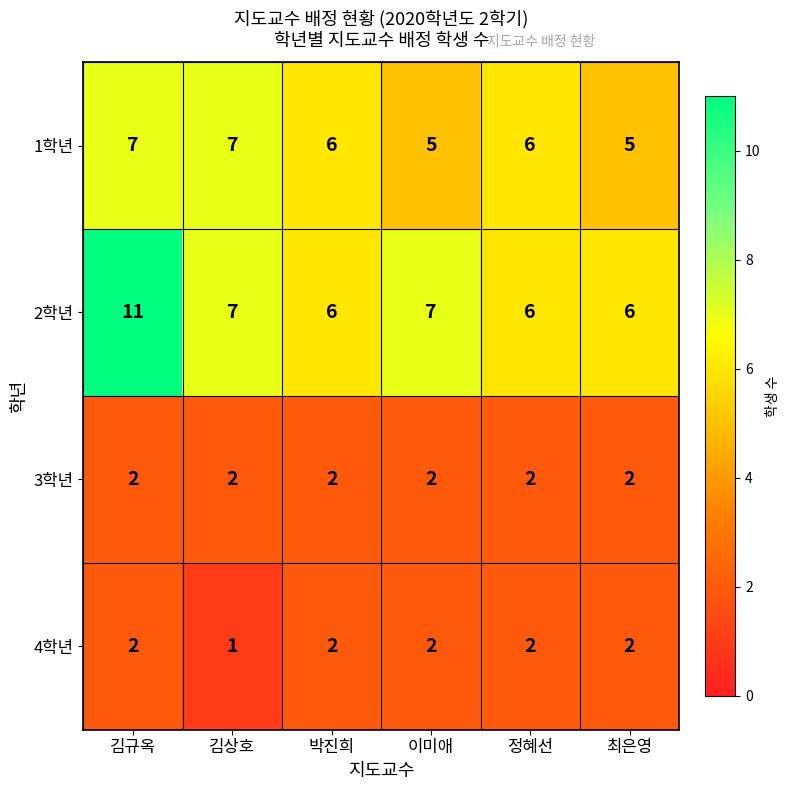

What is the greatest value displayed?

11